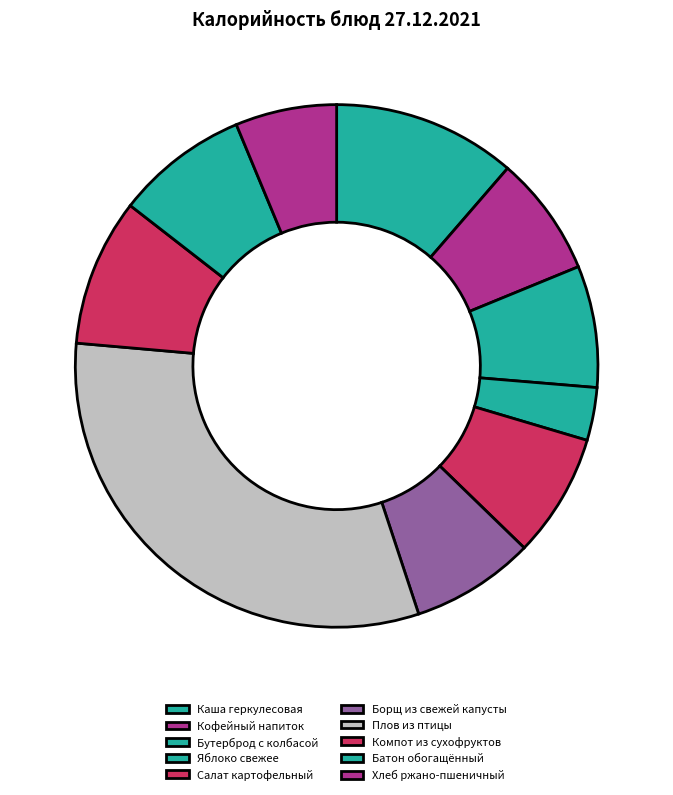

Which category has the biggest portion of the pie?

Плов из птицы